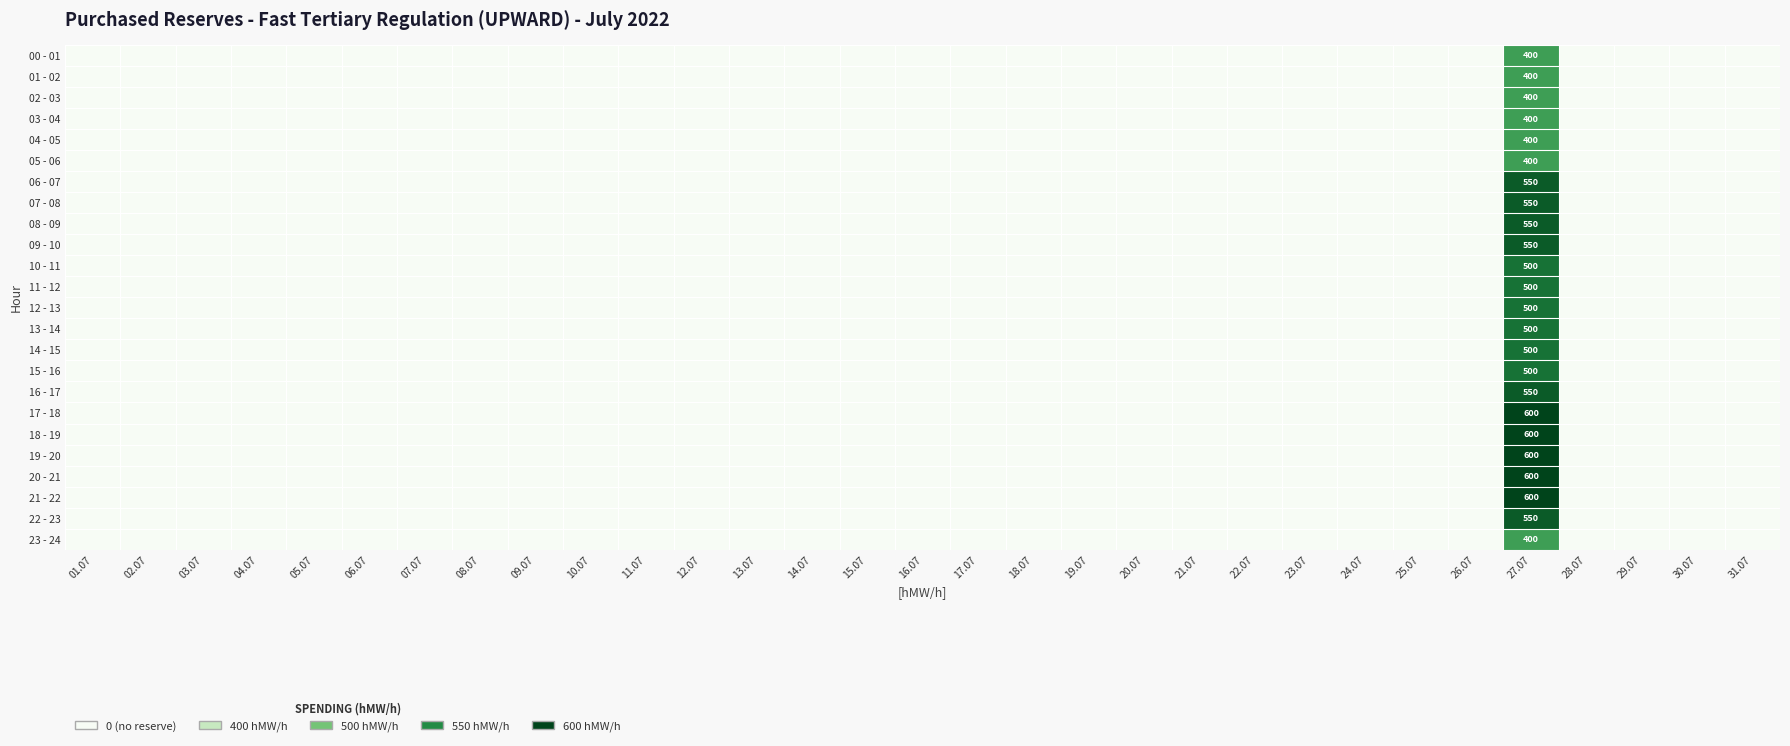

The value of 23 - 24 at 10.07 is 0. True or false?

True